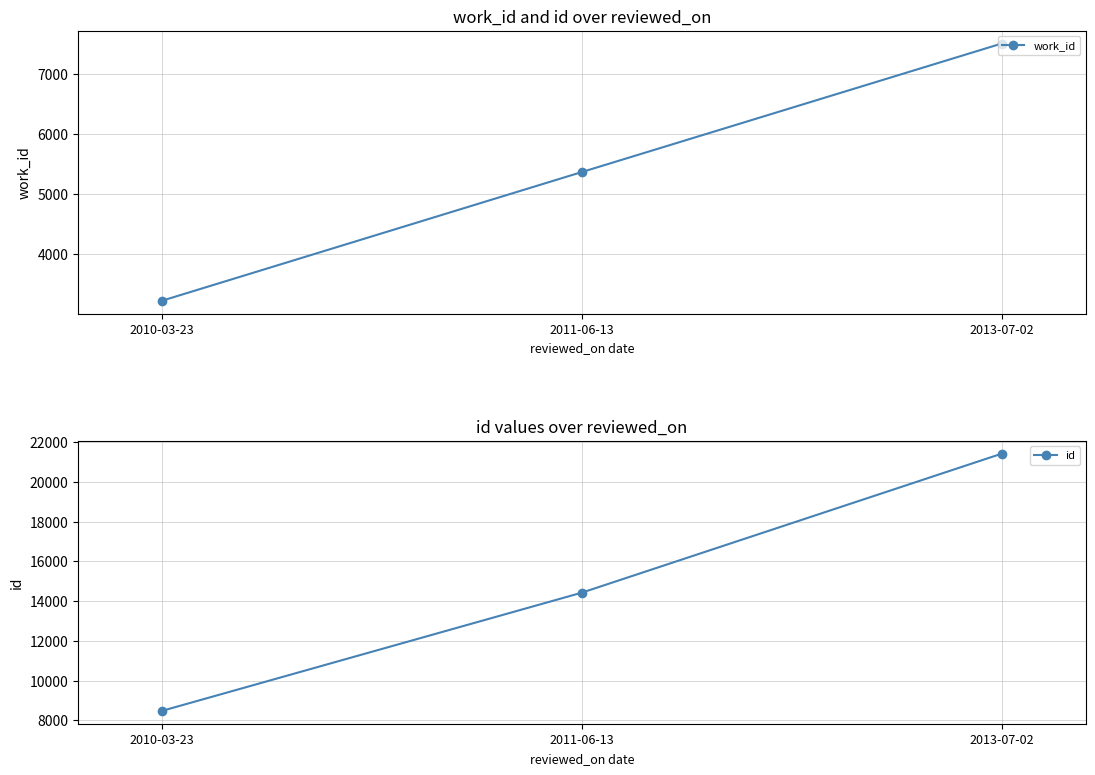

What is the difference between the work_id values at 2011-06-13 and 2013-07-02?

2135